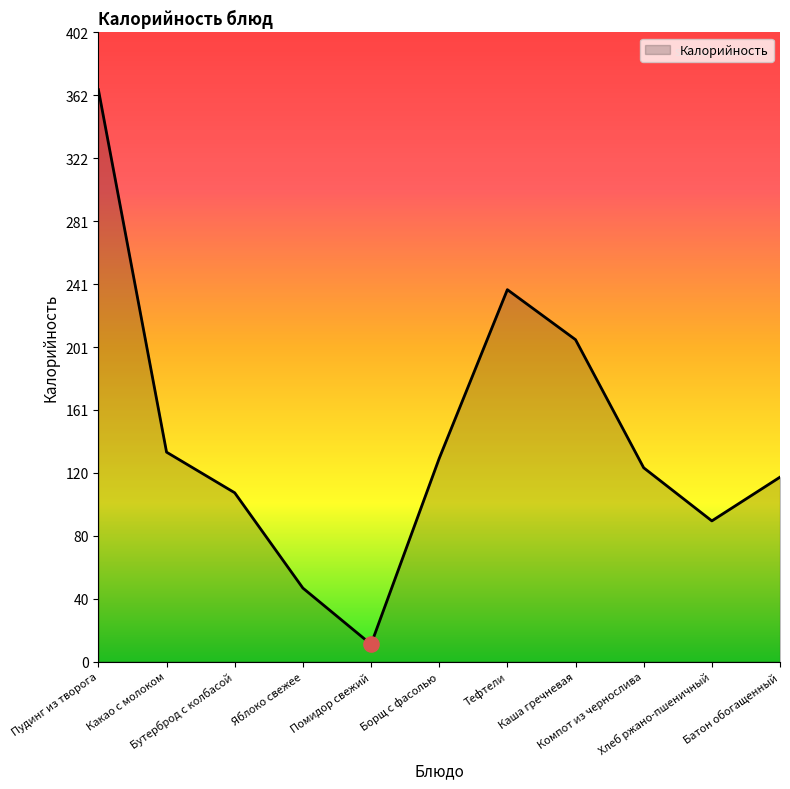

Approximately how many times larger is the value at Компот из чернослива compared to Батон обогащенный?

1.1